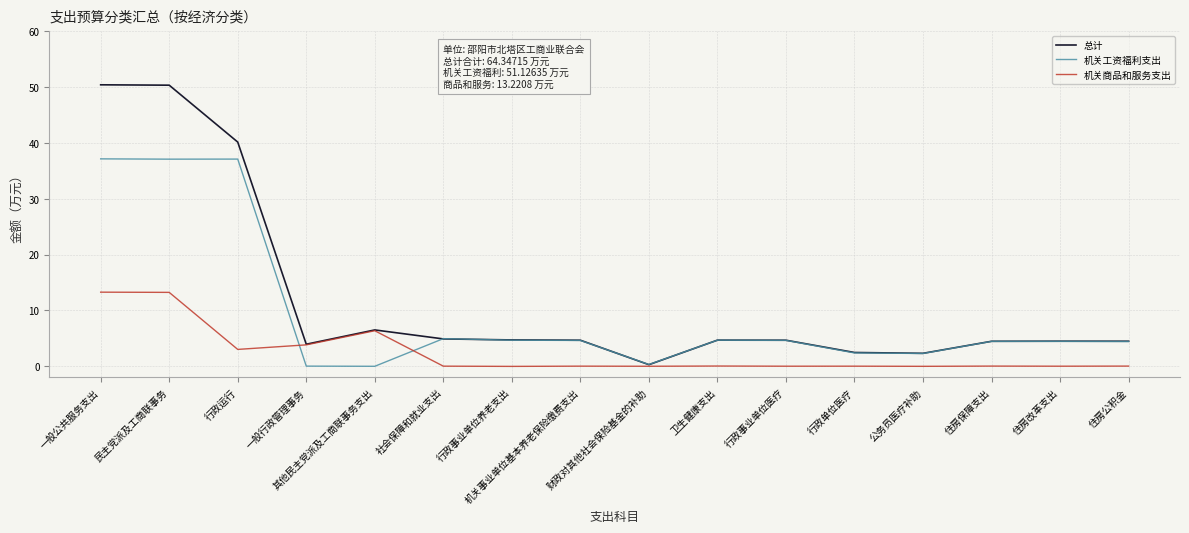

What is the difference between the 机关商品和服务支出 values at 一般公共服务支出 and 住房改革支出?

13.3